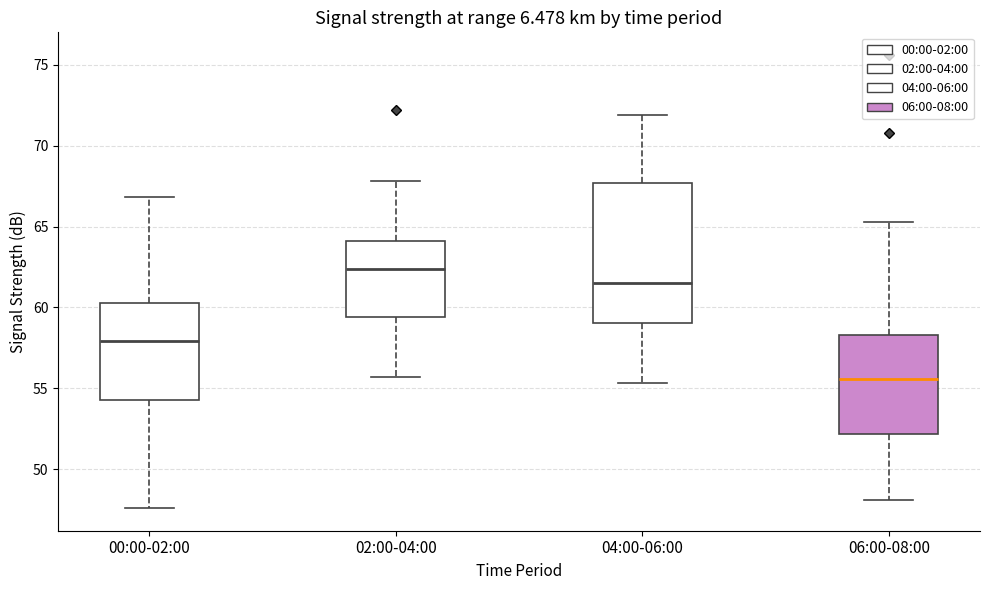

Reading left to right, transcribe this box plot: for each box, give where its median line is, the range the box spans, and where its two whiskers end, as read against the y-axis. The values are not printed on the chart, so give them approximately, as read against the axis.

00:00-02:00: median 58.0, box 54.5 to 60.5, whiskers 47.5 to 67.0
02:00-04:00: median 62.5, box 59.5 to 64.0, whiskers 55.5 to 68.0
04:00-06:00: median 61.5, box 59.0 to 67.5, whiskers 55.5 to 72.0
06:00-08:00: median 55.5, box 52.0 to 58.5, whiskers 48.0 to 65.5